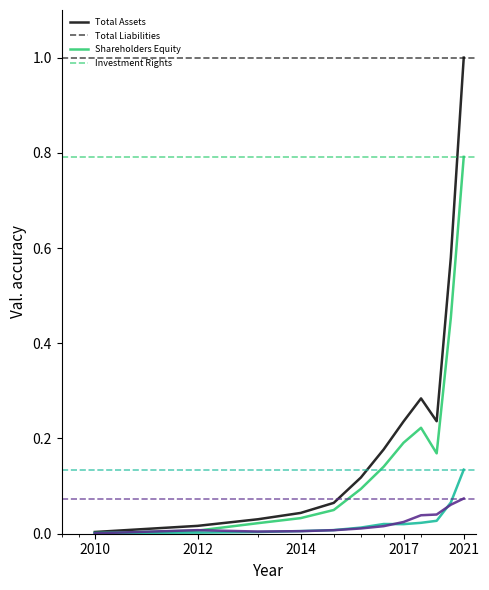

What is the maximum value shown in the chart?

1.0